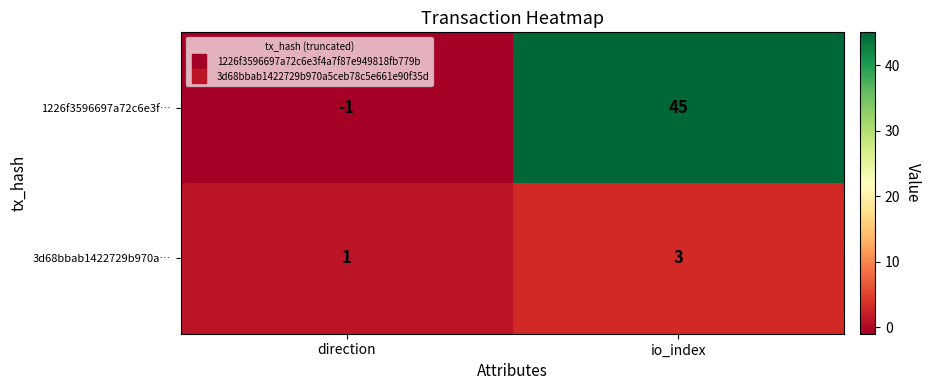

Which label corresponds to the largest value in the chart?

io_index